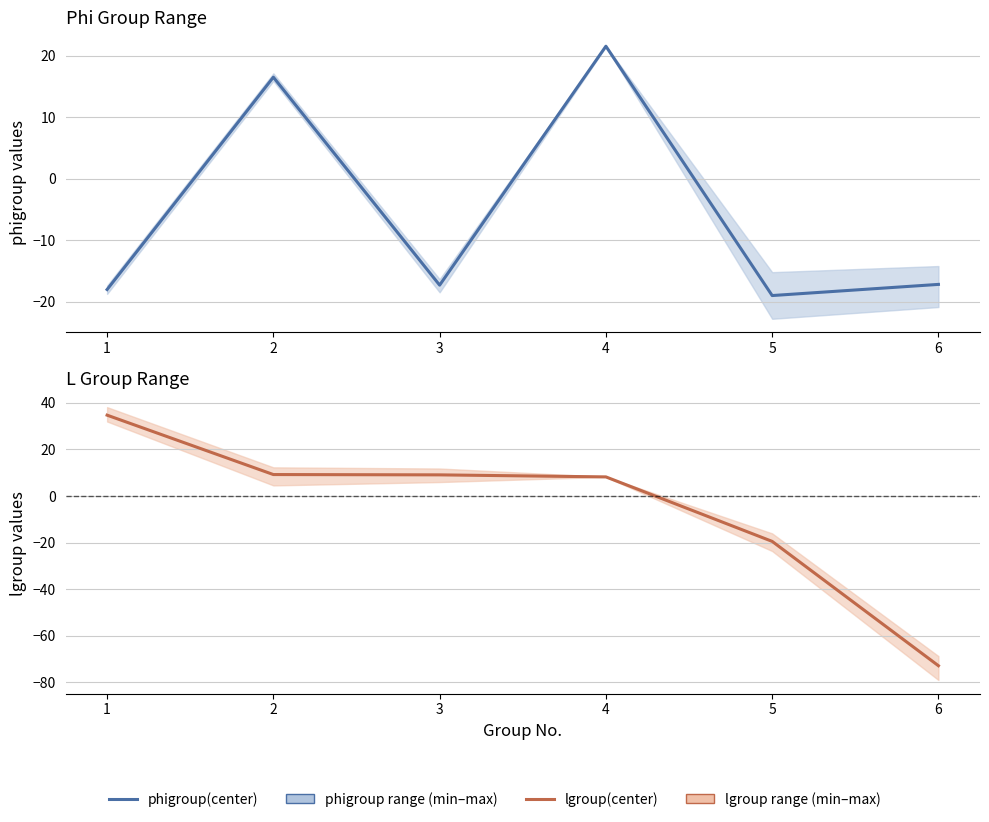

What is the lowest value of the phigroup(center) series?

-19.0